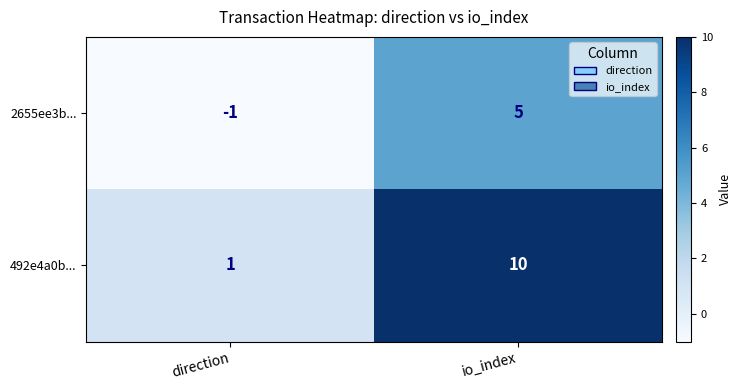

What is the average value of the 492e4a0b... series?

6